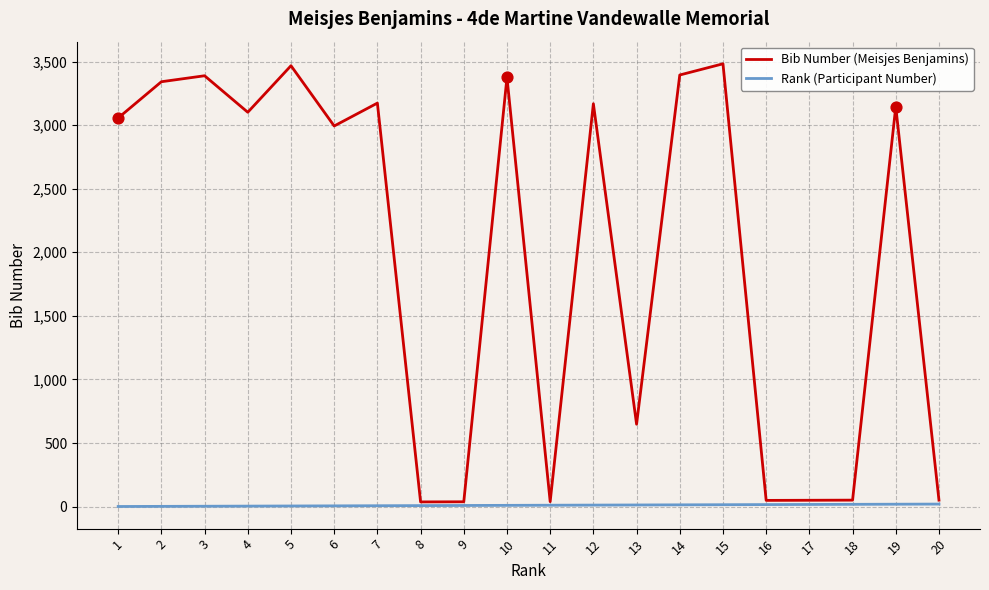

Is the value of Bib Number (Meisjes Benjamins) at 15 greater than the value of Rank (Participant Number) at 6?

Yes